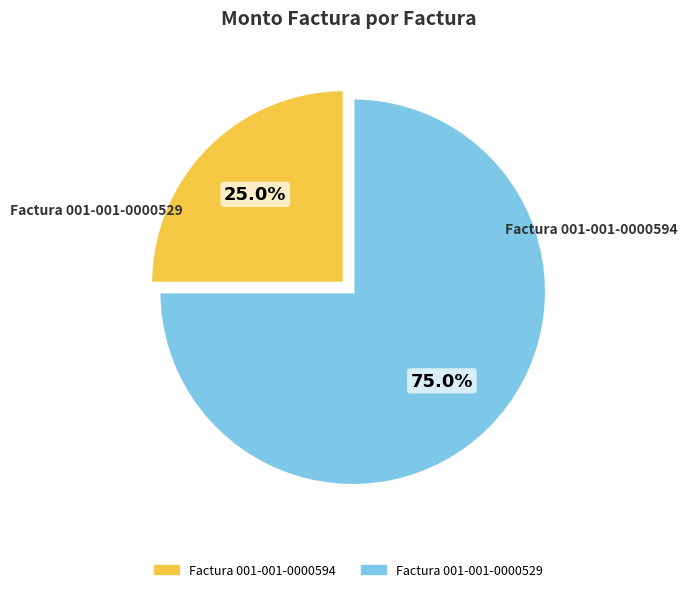

Do Factura 001-001-0000529 and Factura 001-001-0000594 together represent more than half of the pie?

Yes